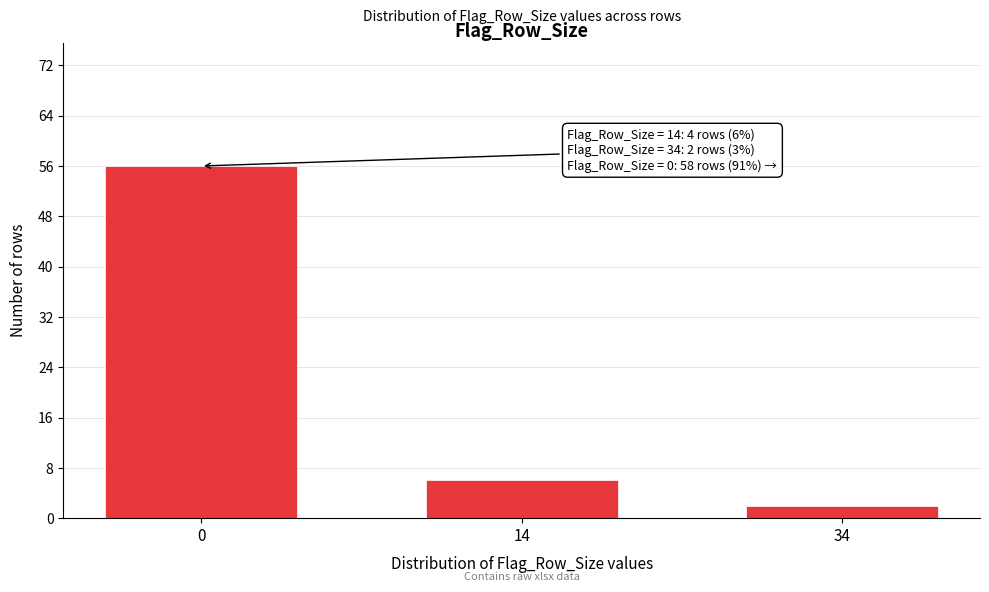

Reading left to right, what are all the values shown in this chart?

0=56	14=6	34=2